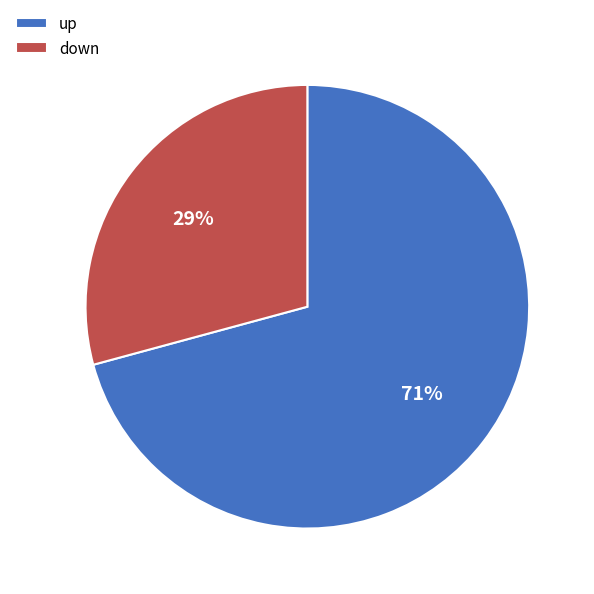

What is the ratio of the value at down to the value at up?

0.4